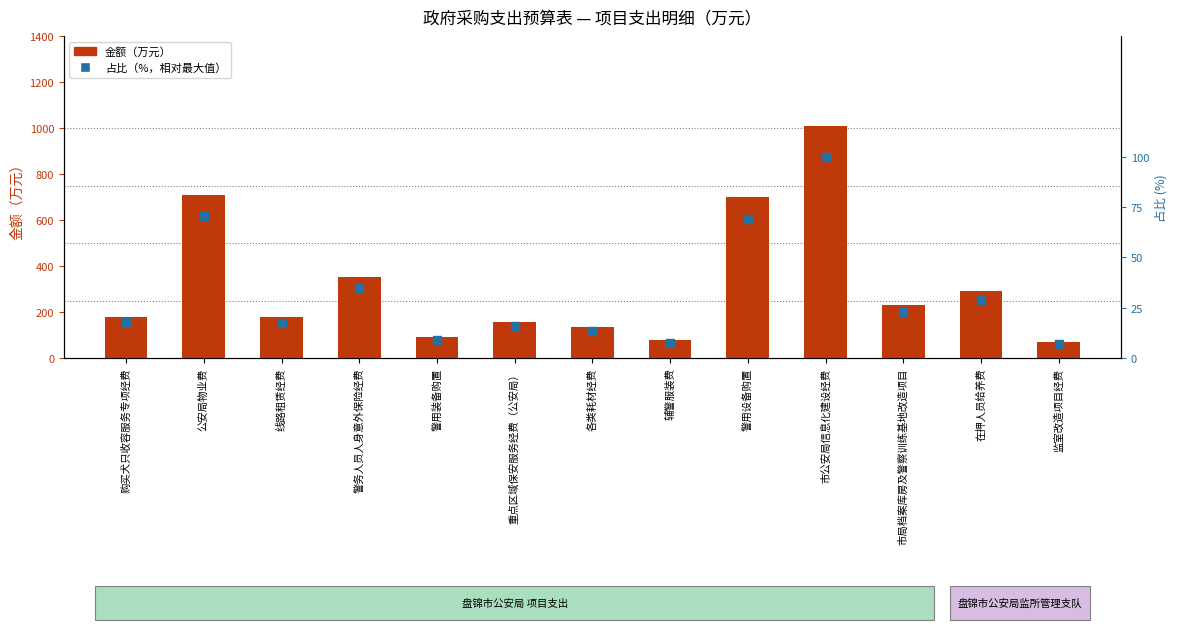

Which series has the largest total across all categories?

金额（万元）